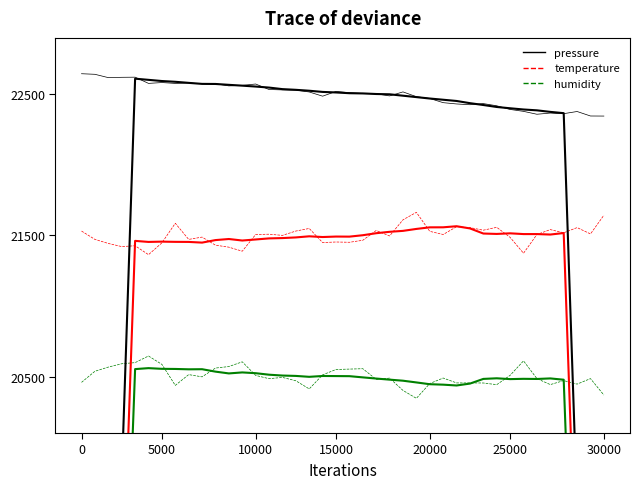

Which series has the largest total across all categories?

pressure